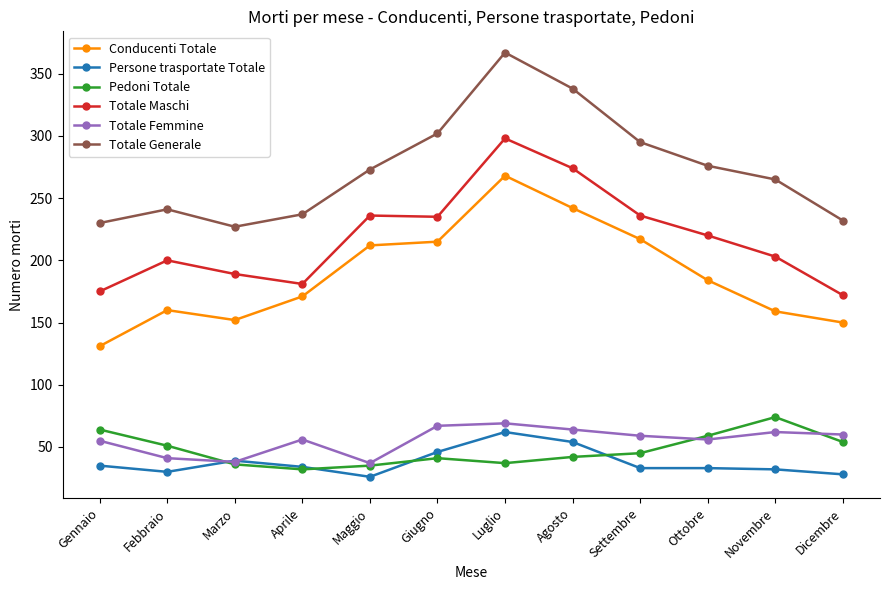

Is the value of Persone trasportate Totale at Luglio greater than the value of Conducenti Totale at Novembre?

No